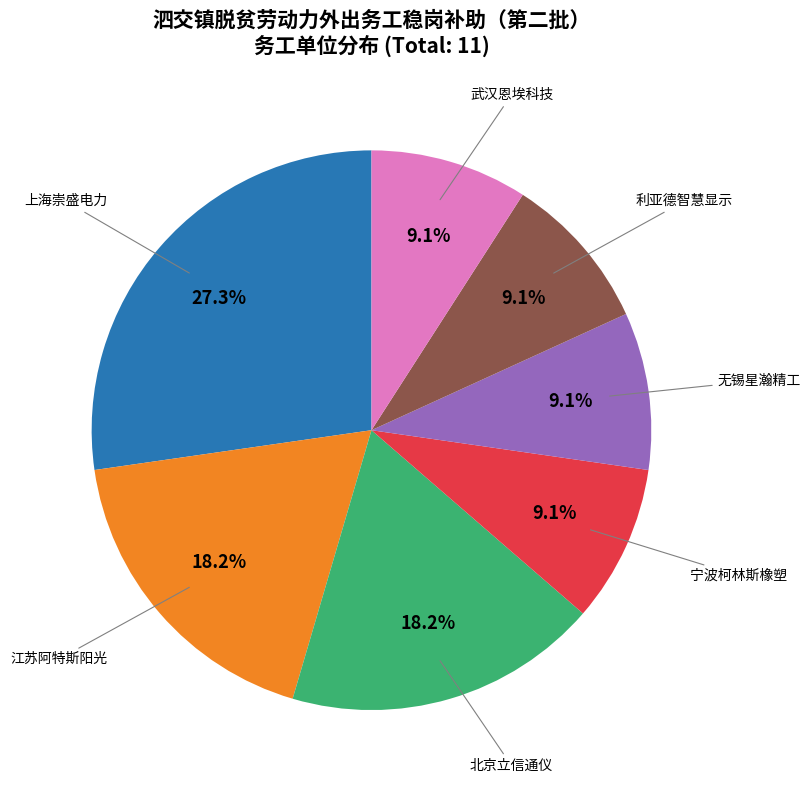

Is there any slice that represents more than half of the pie?

No